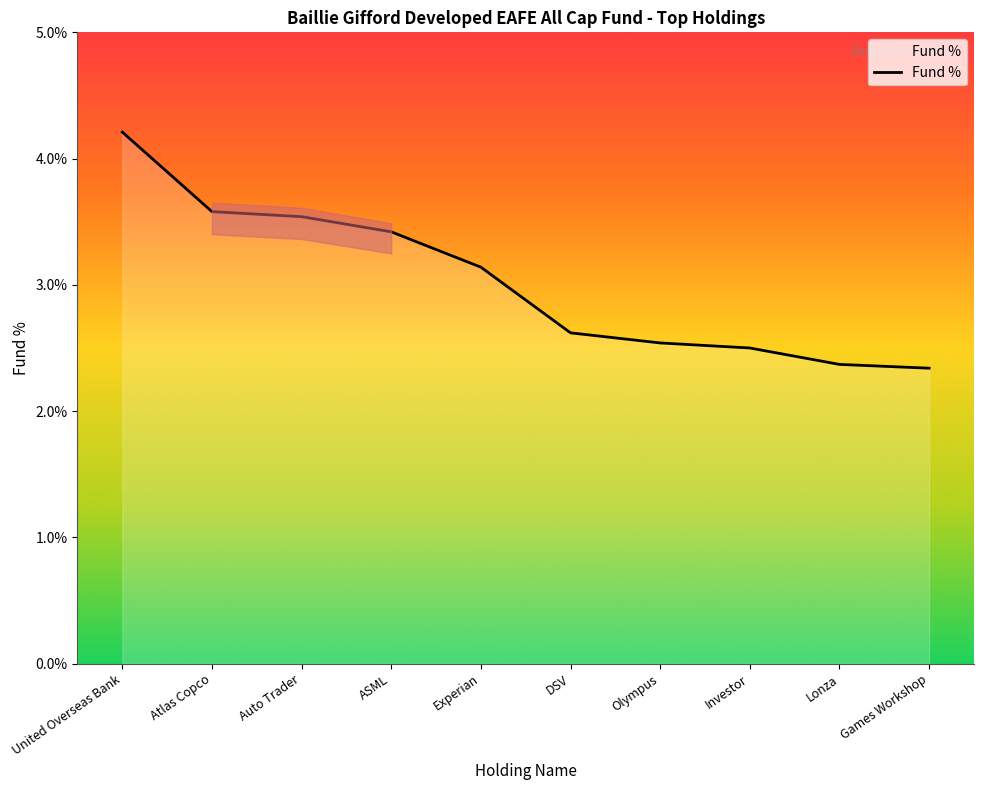

What is the change in value from Experian to Investor?

-0.6